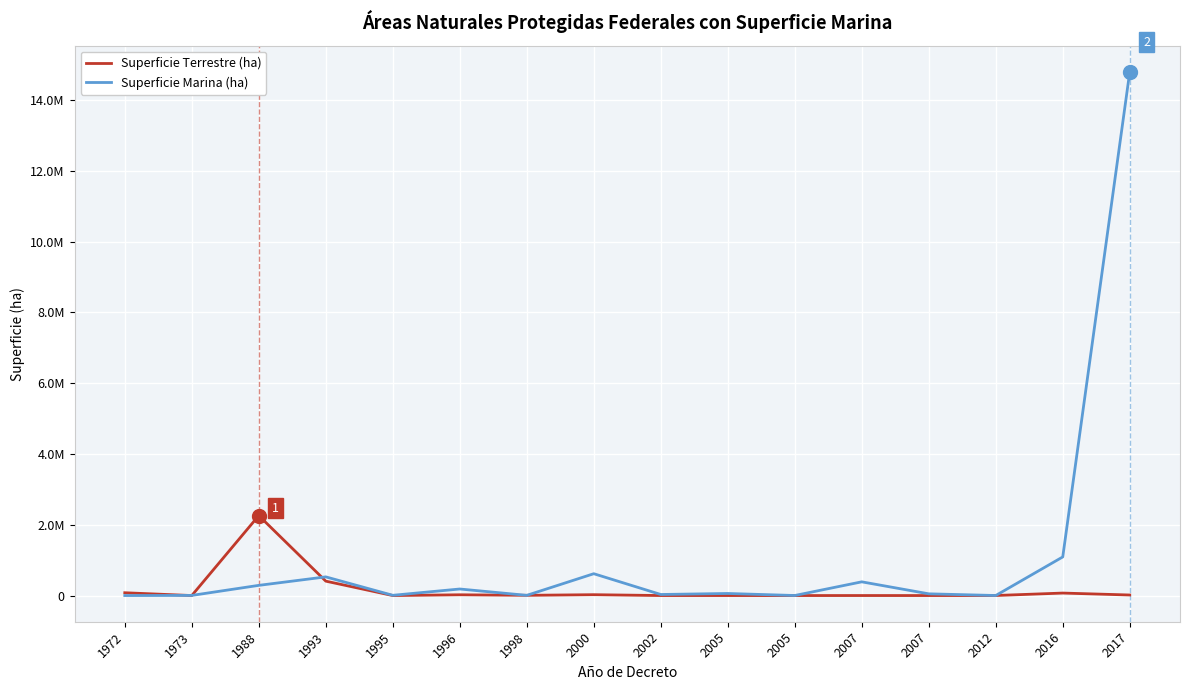

Where do Superficie Marina (ha) and Superficie Terrestre (ha) first cross each other?

1972 and 1973